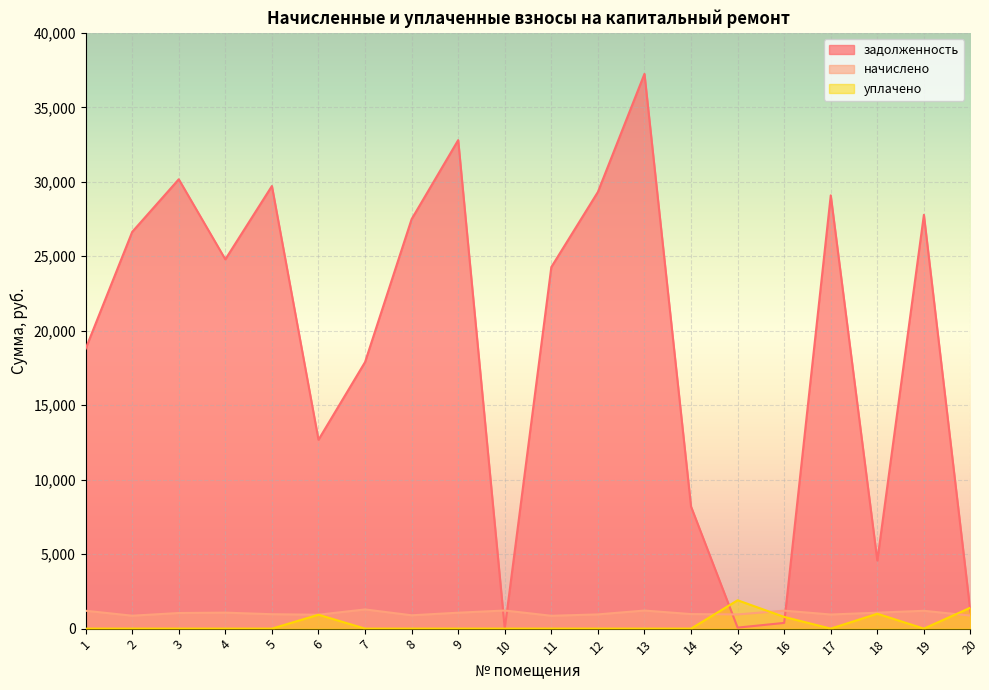

What is the difference between the maximum and minimum values in the уплачено series?

1905.0